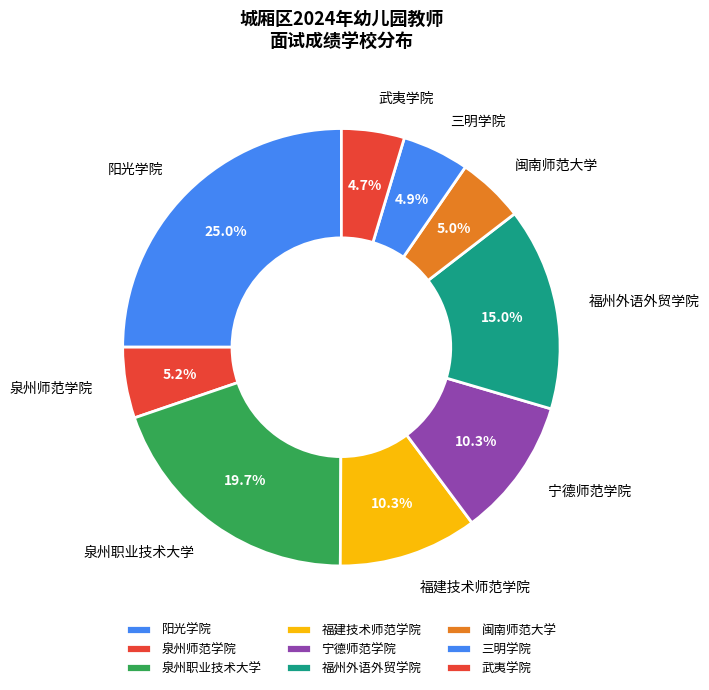

Is there a majority slice in this chart?

No